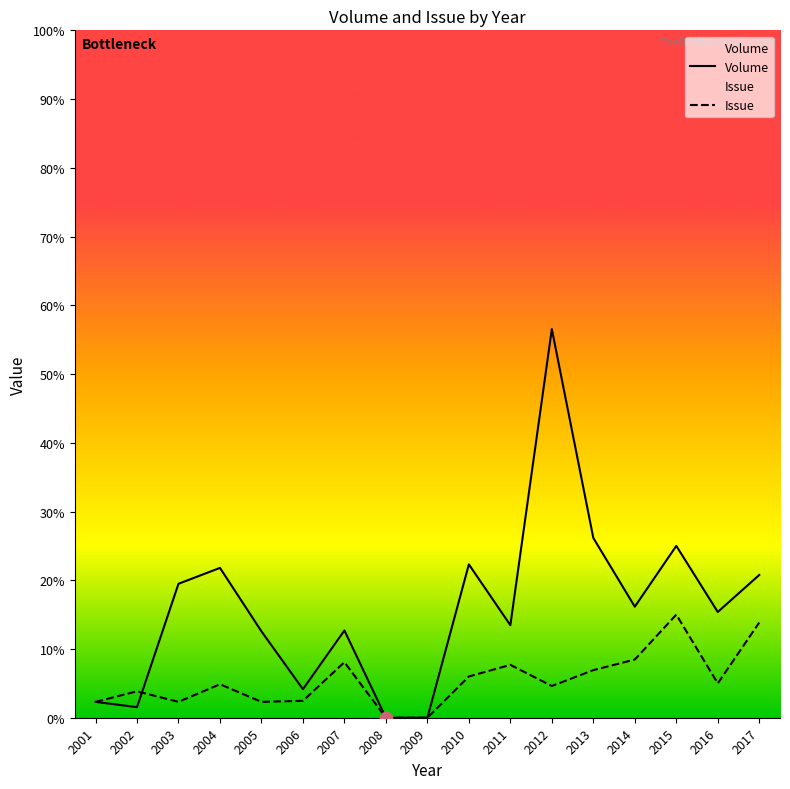

Is the value of Volume at 2013 greater than the value of Issue at 2003?

Yes